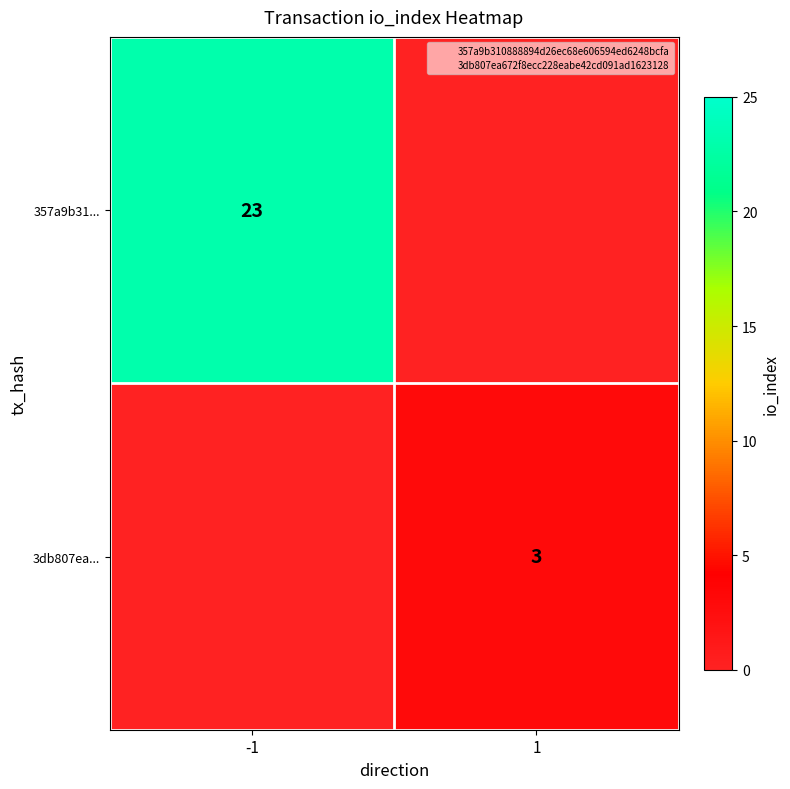

At which category is the sum across all series the highest?

-1